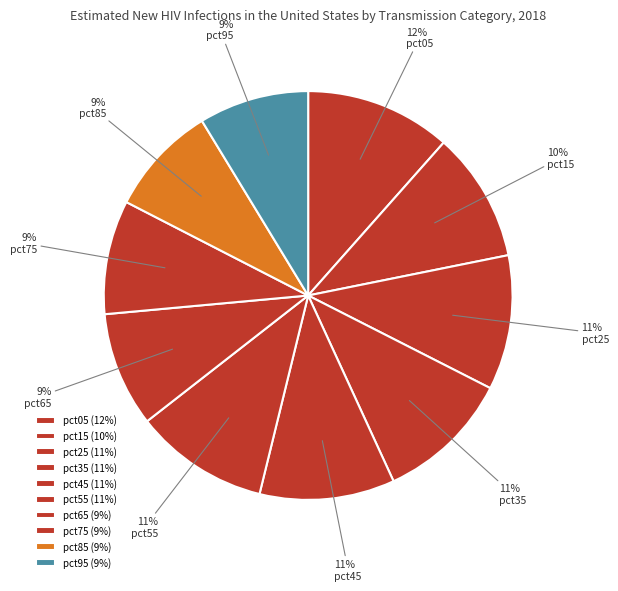

Does pct25 represent more than half of the total?

No